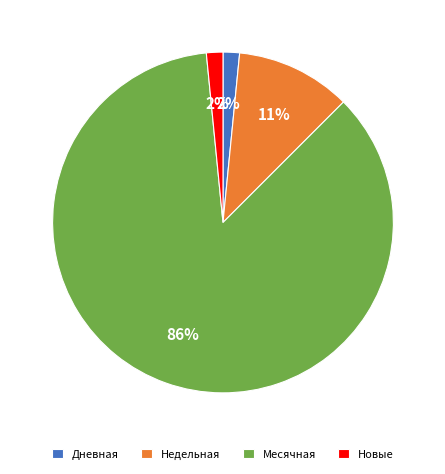

To the nearest percent, what portion does Дневная represent?

2%